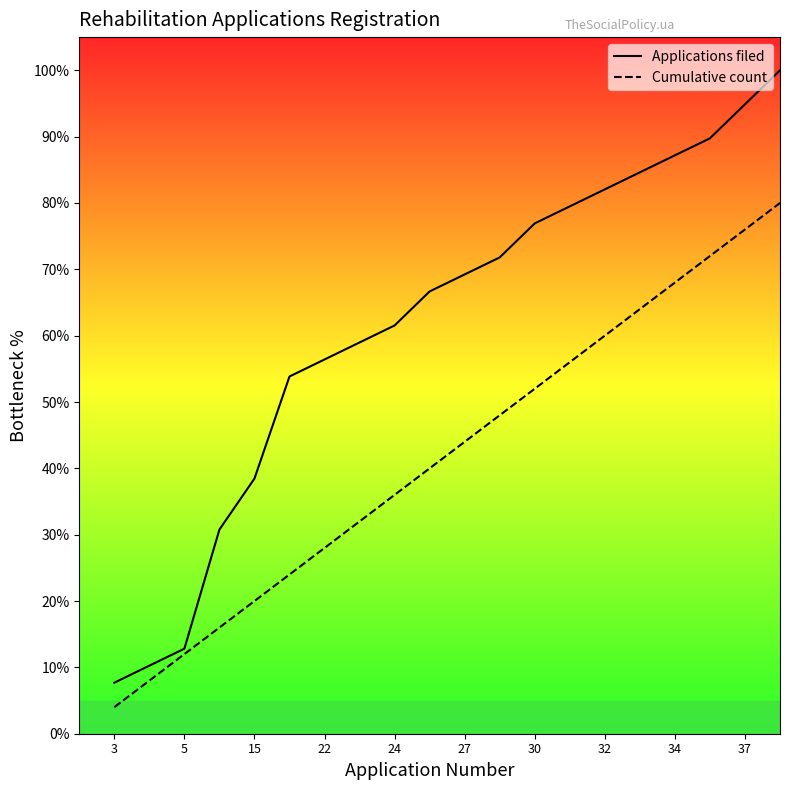

What are all the series names shown in the legend?

Applications filed, Cumulative count